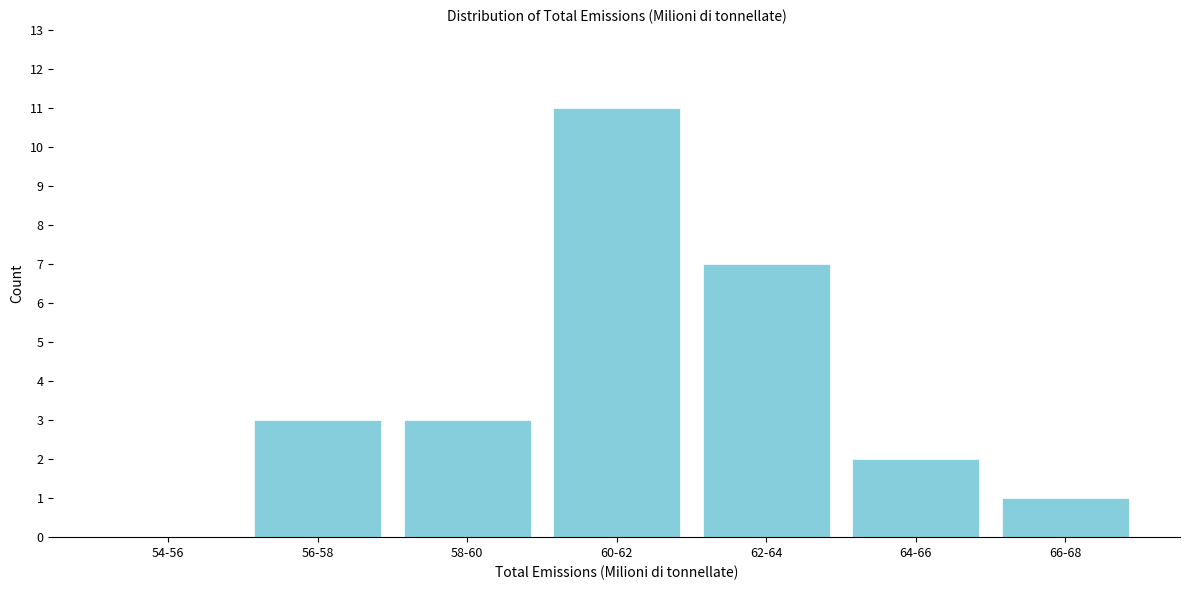

Reading left to right, transcribe all the data shown in this chart.

54-56=0	56-58=3	58-60=3	60-62=11	62-64=7	64-66=2	66-68=1